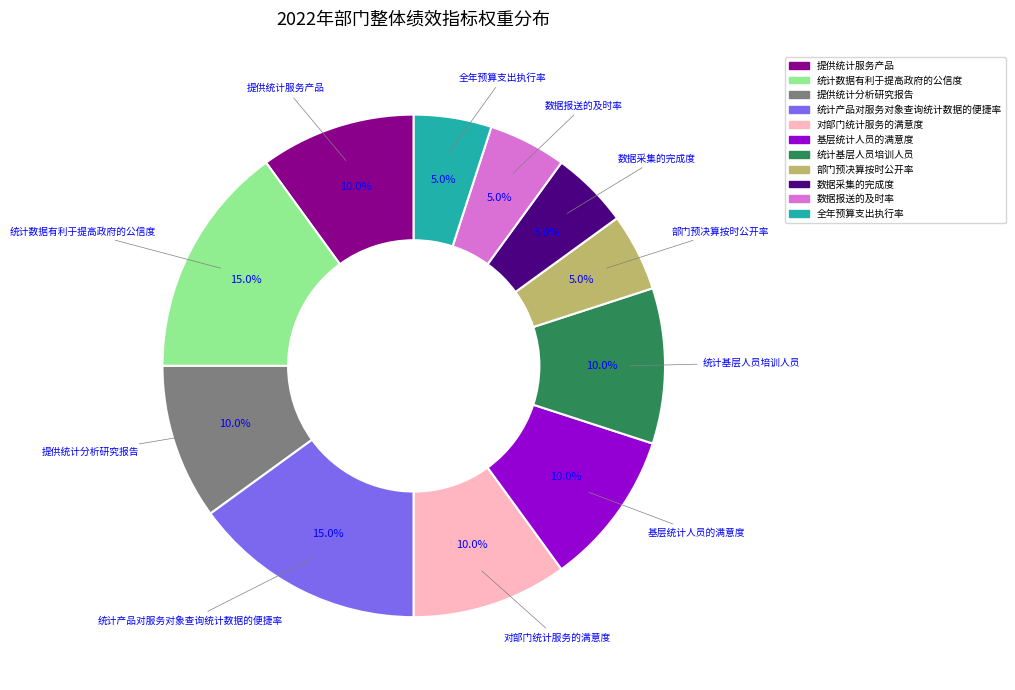

Approximately how many times larger is the value at 提供统计分析研究报告 compared to 基层统计人员的满意度?

1.0